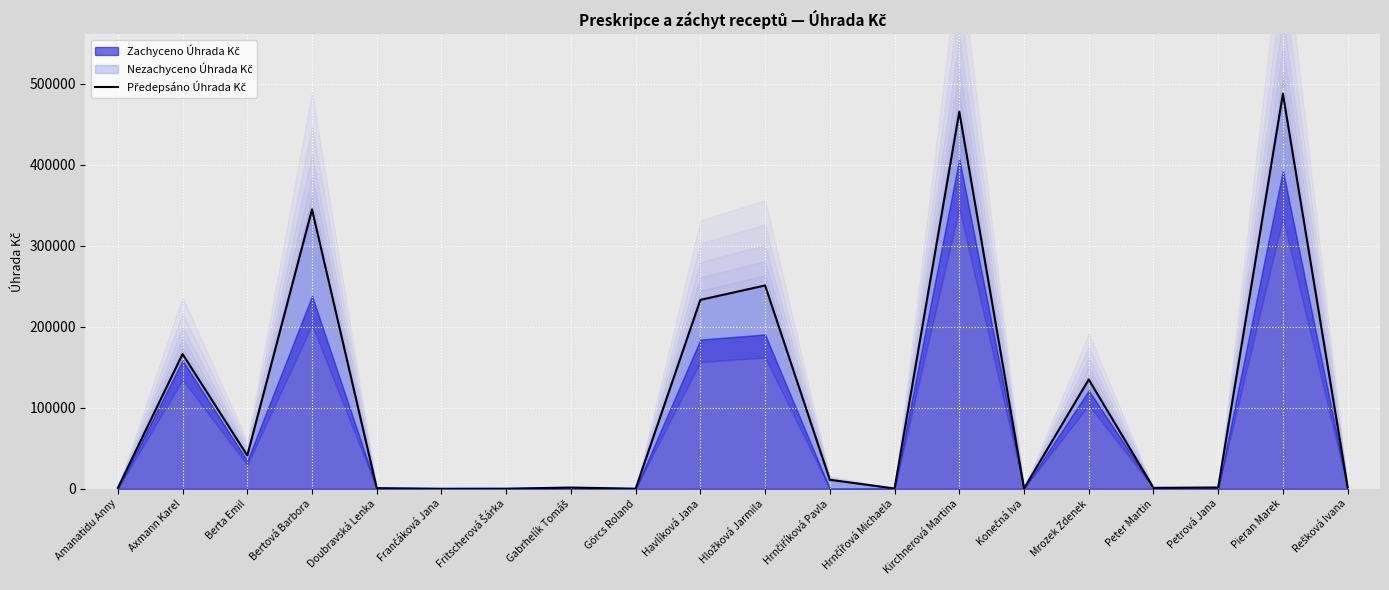

At which label is the value closest to 243961?

Hložková Jarmila